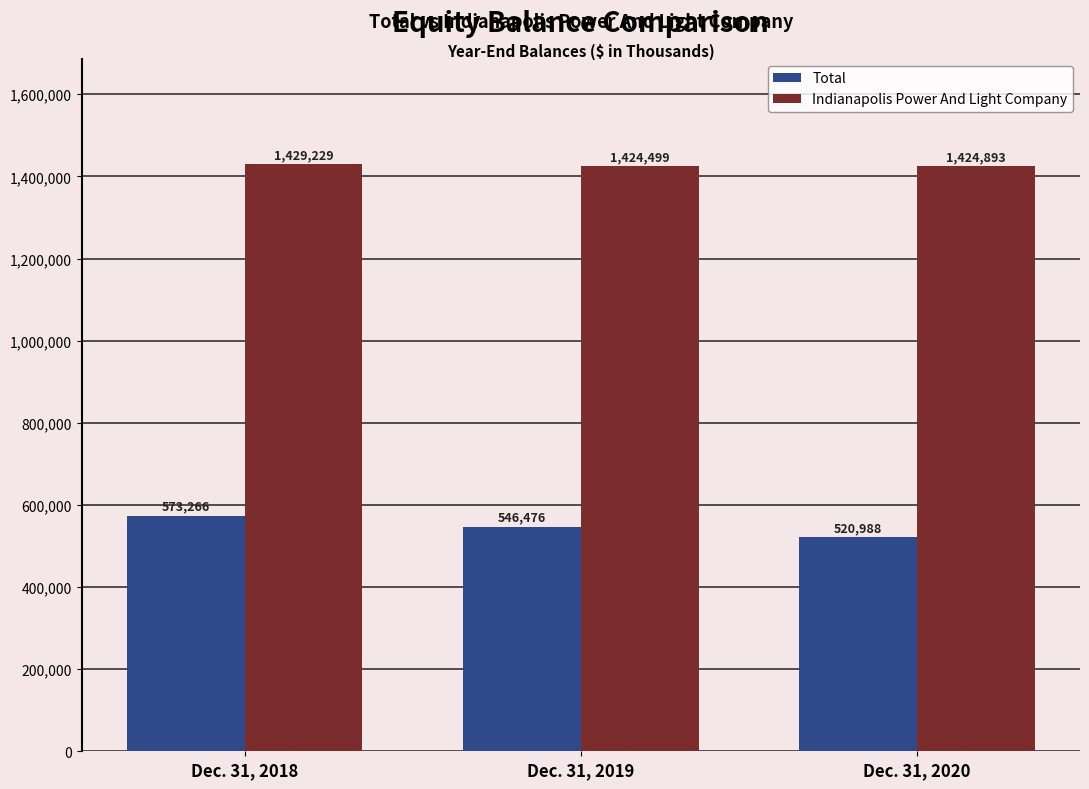

What is the value of the Total bar at the 1st from the left?

573266